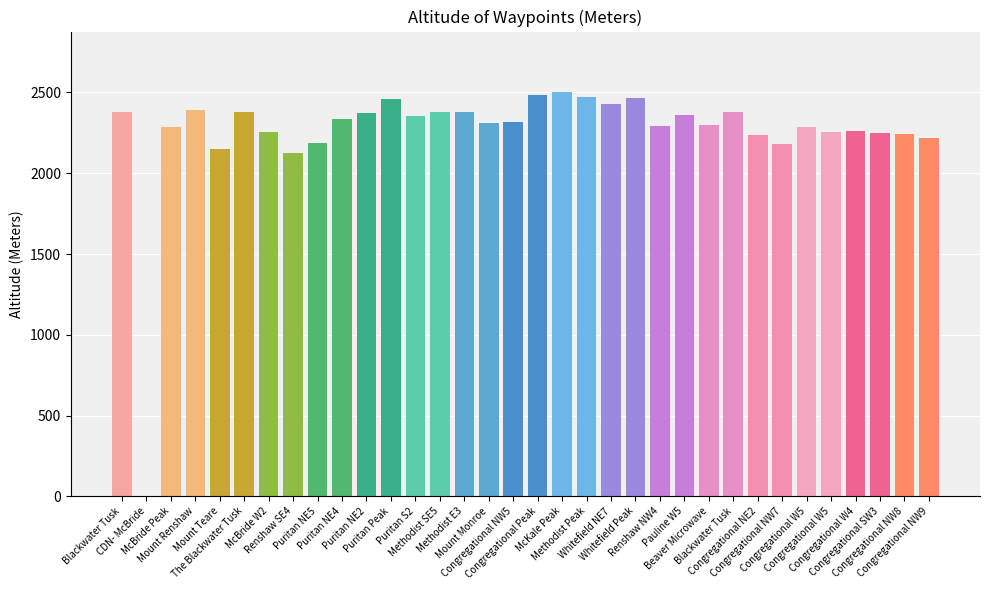

What is the approximate value at Puritan NE2?

2370